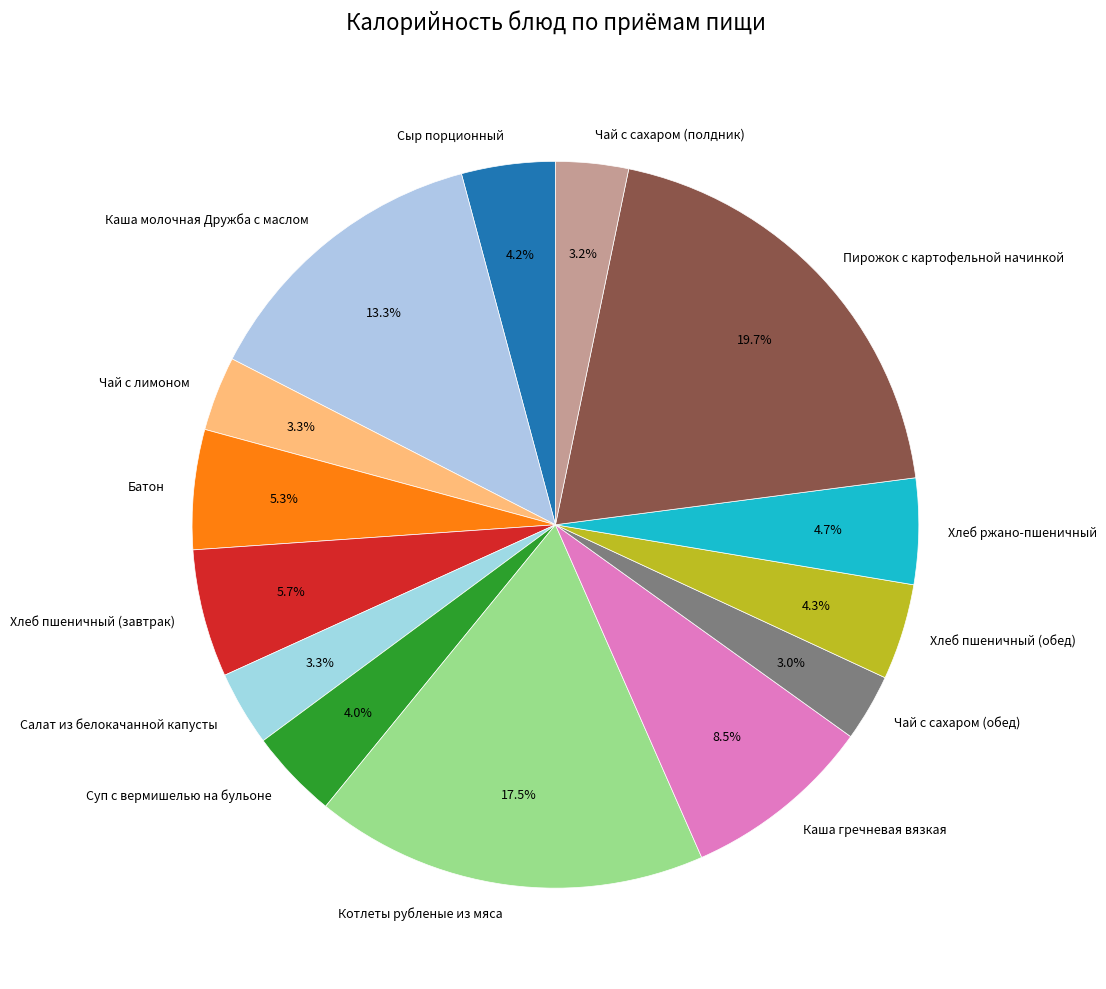

How much of the chart is everything except Хлеб пшеничный (завтрак)?

94.3%